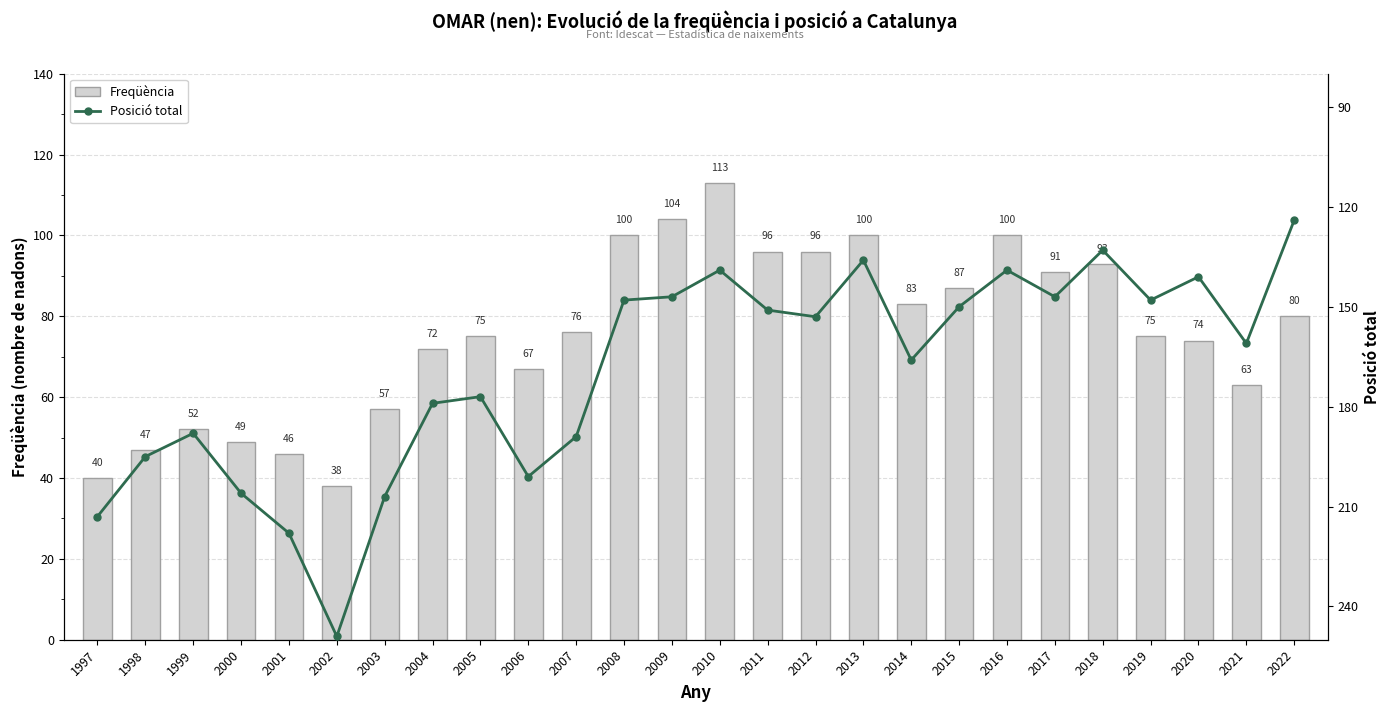

Where does the Posició total series first go above 161?

1997